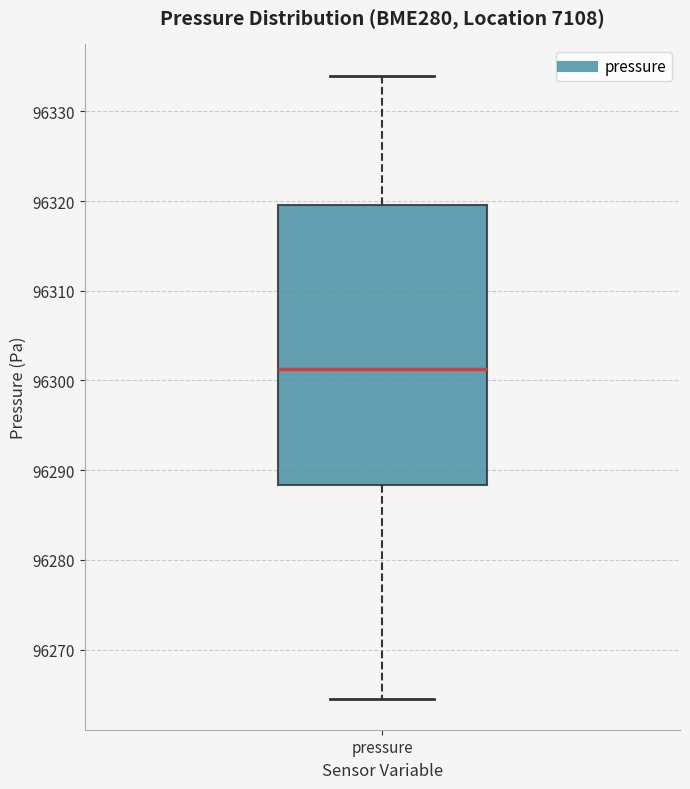

Transcribe this box plot: give where the median line is, the range the box spans, and where the two whiskers end, as read against the y-axis. The values are not printed on the chart, so give them approximately, as read against the axis.

median 96301, box 96288 to 96320, whiskers 96265 to 96334